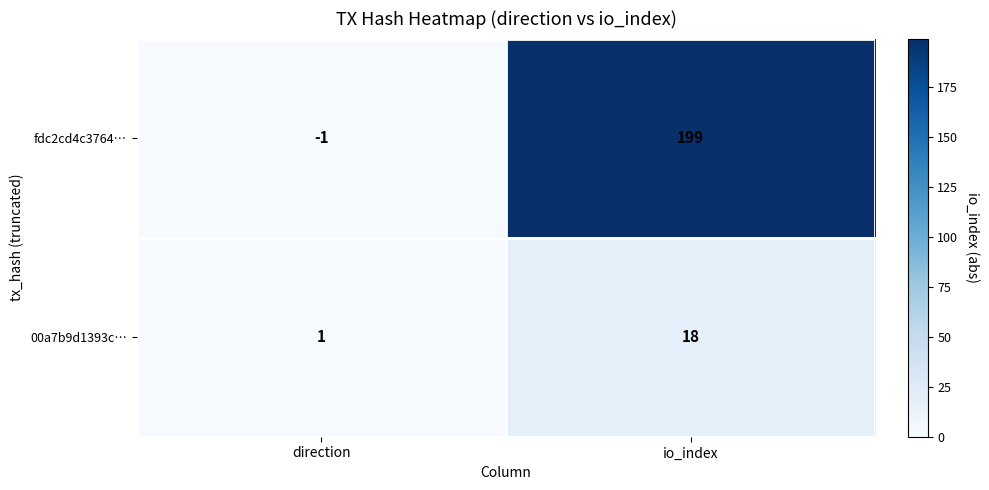

What is the sum of all fdc2cd4c3764… values?

198